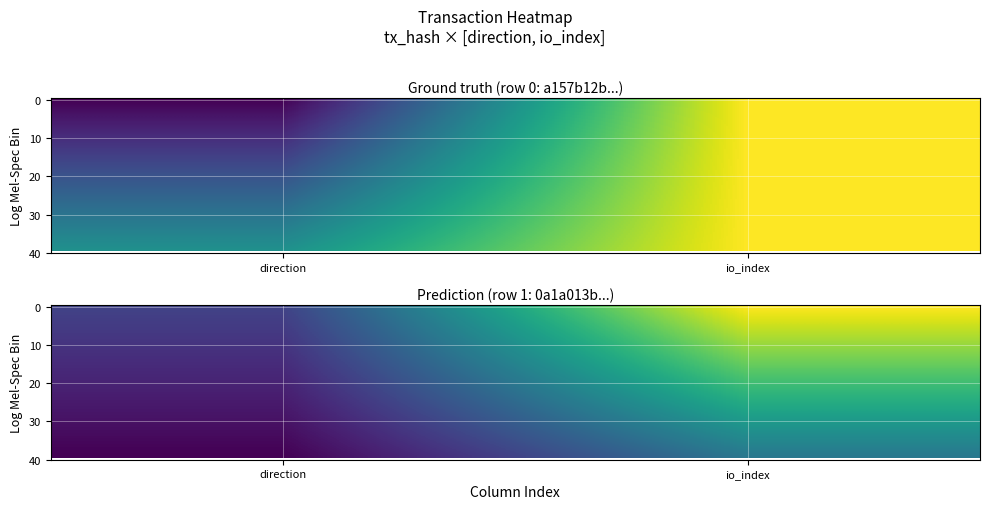

What is the difference between the highest and lowest values at direction?

0.5